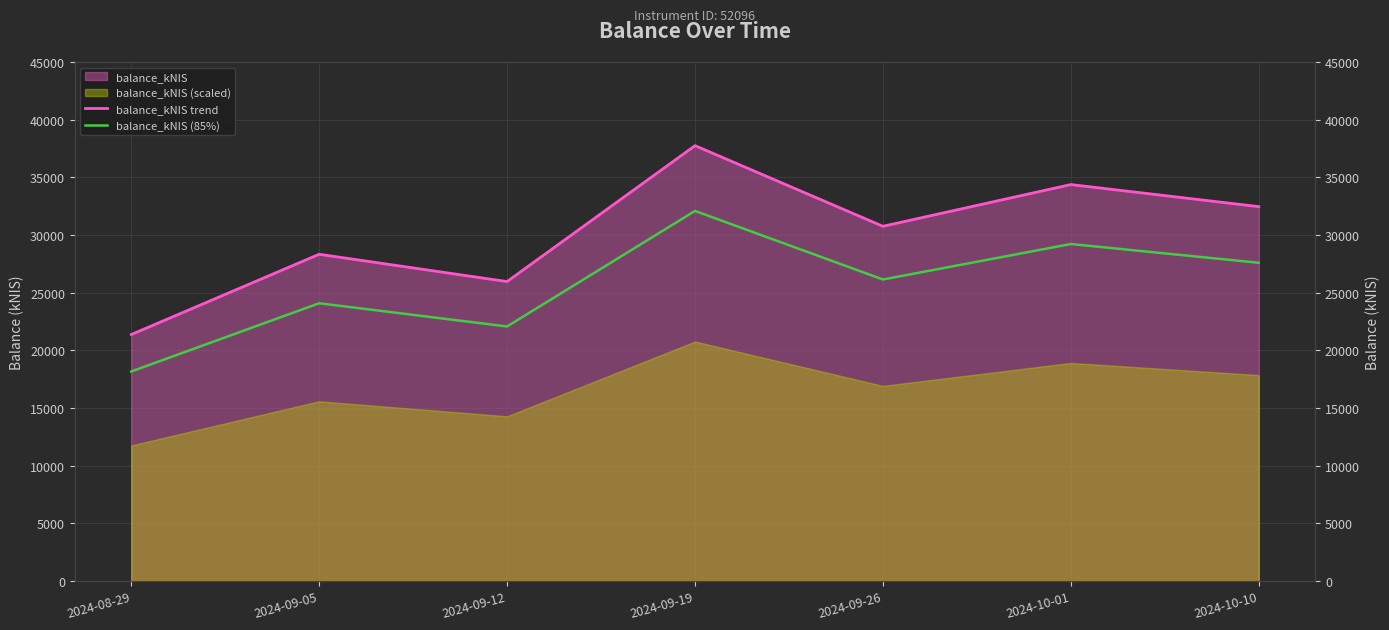

True or false: balance_kNIS (85%) and balance_kNIS trend cross at least once.

False